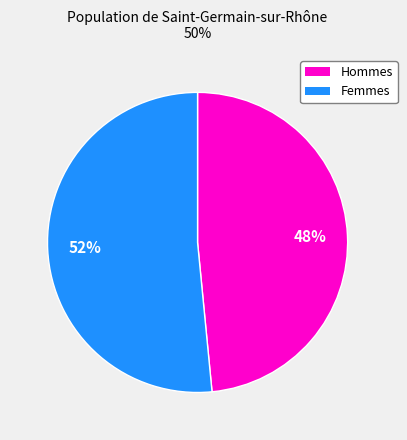

Does any single category account for the majority?

Yes